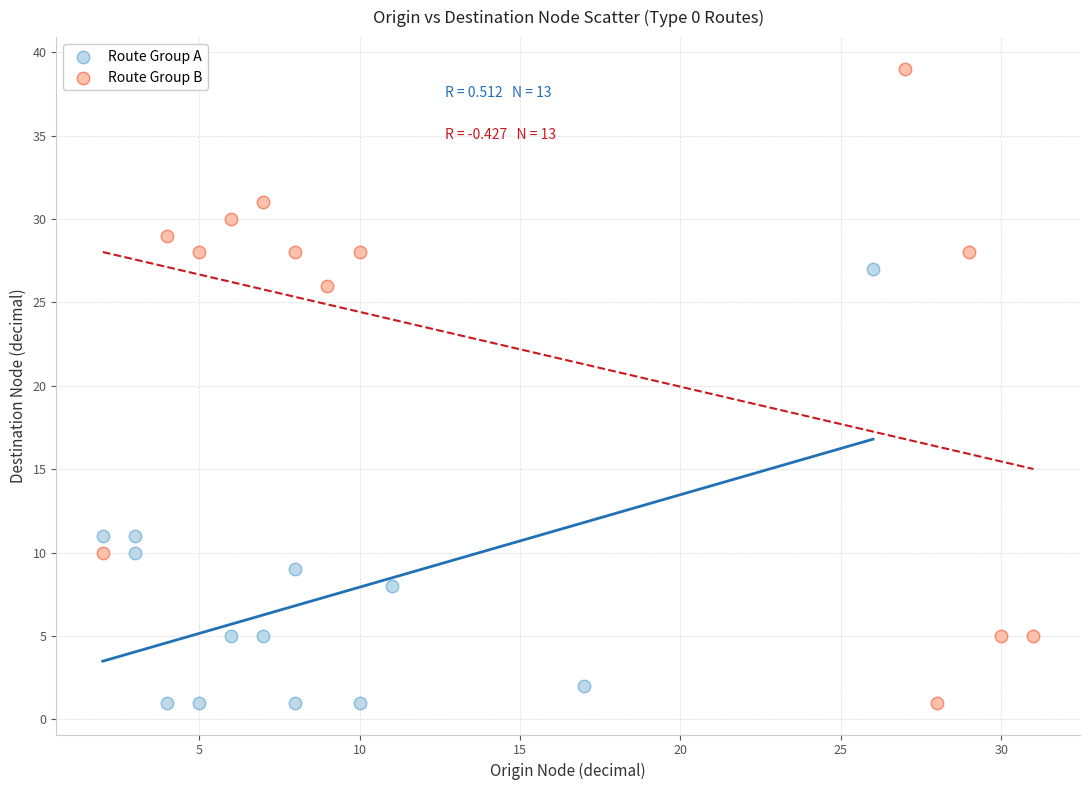

Which series has the largest Y range (max minus min)?

Route Group B